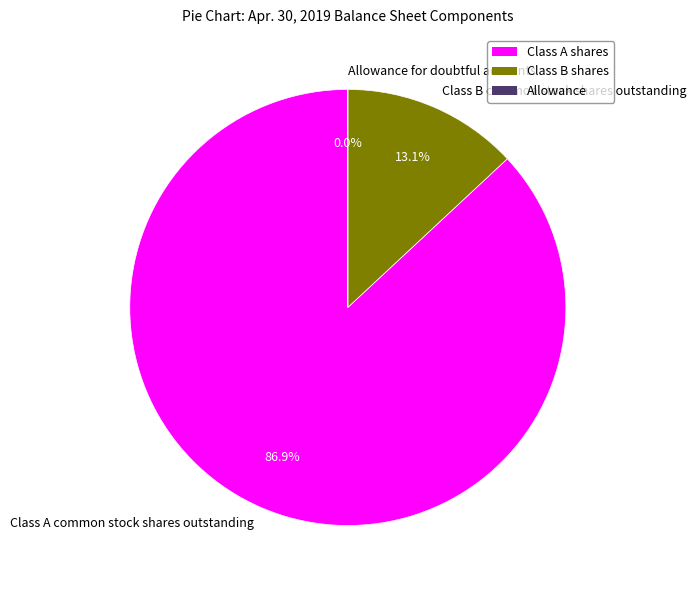

To the nearest percent, what is the difference between the largest and smallest slice percentages?

87%